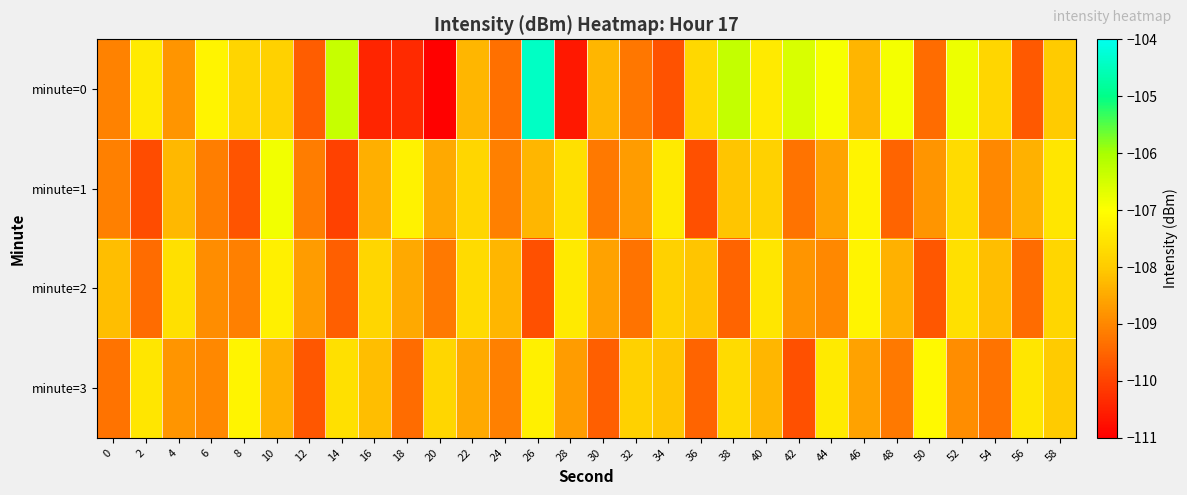

Count the number of categories in the chart.

30